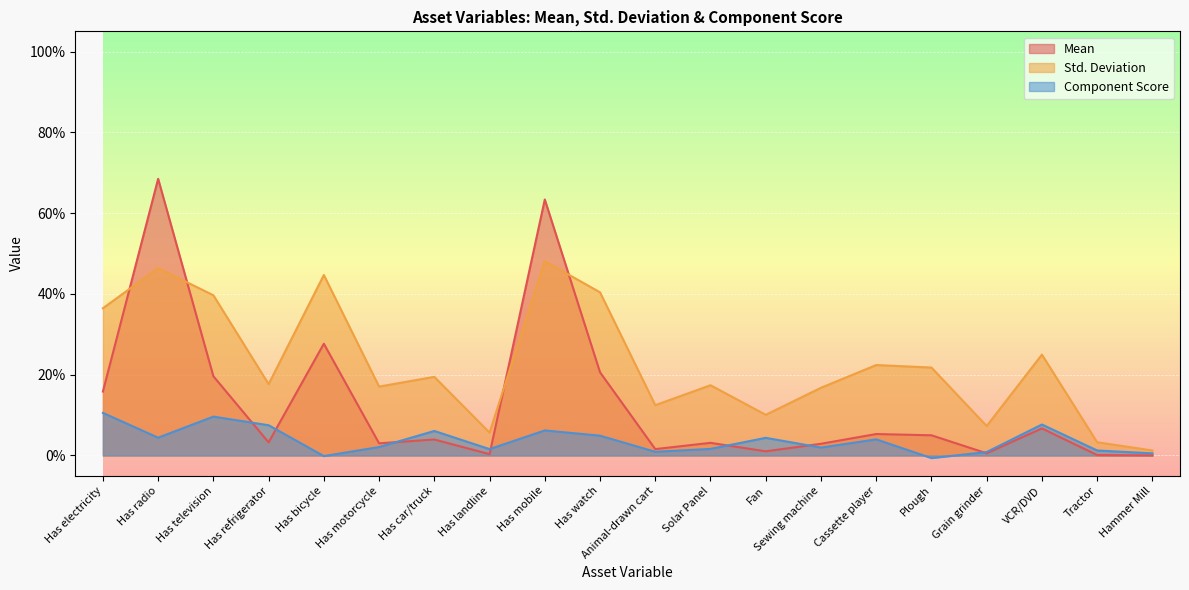

At which category does the chart reach its peak across all series?

Has radio